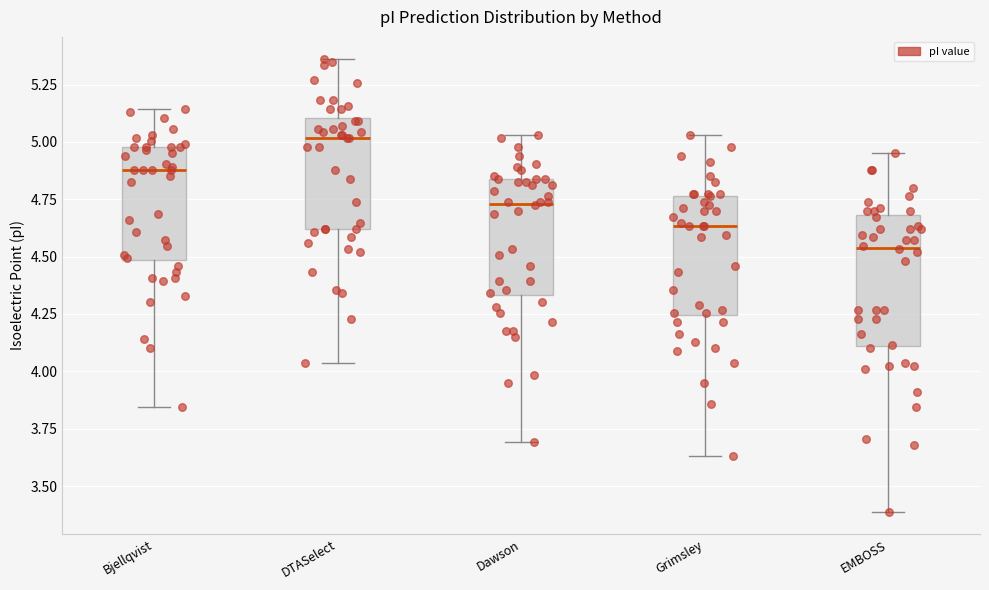

Where is the upper edge of the box for Dawson on the y-axis? The values are not printed on the chart, so give them approximately, as read against the axis.

4.85